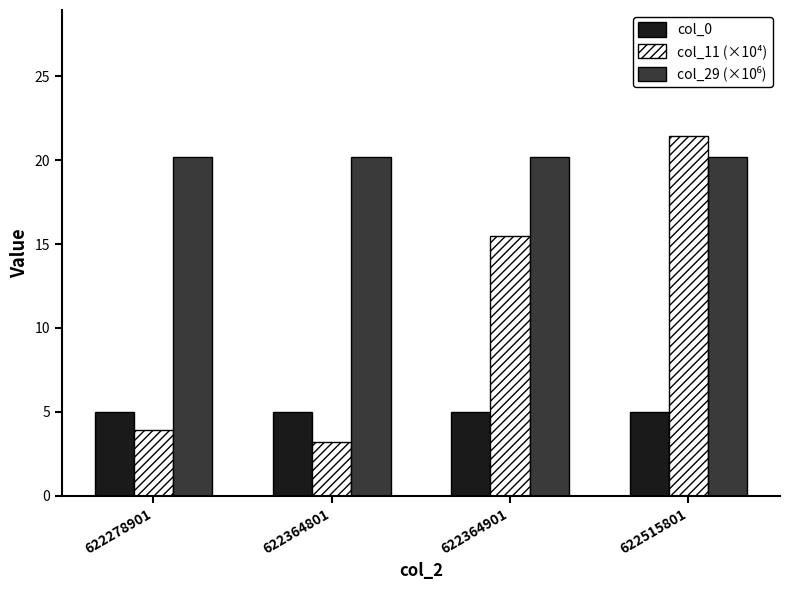

What is the difference between the second highest and minimum values in the col_11 (×10⁴) series?

12.3